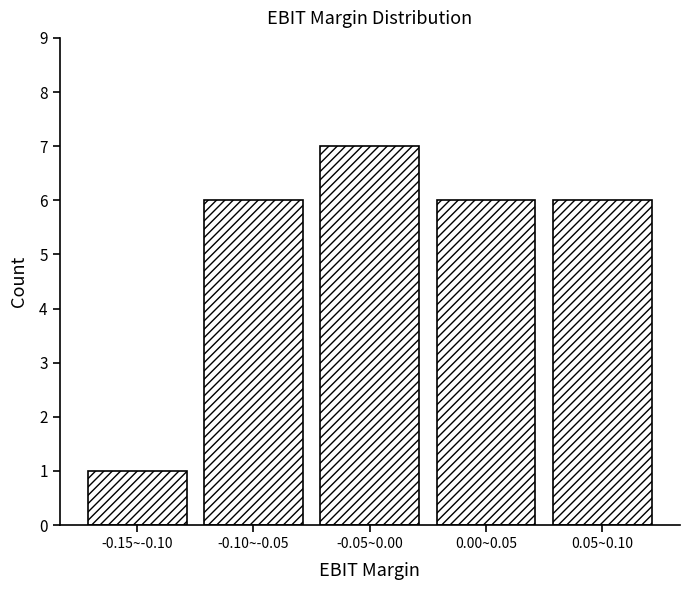

Reading left to right, what are all the values shown in this chart?

1	6	7	6	6